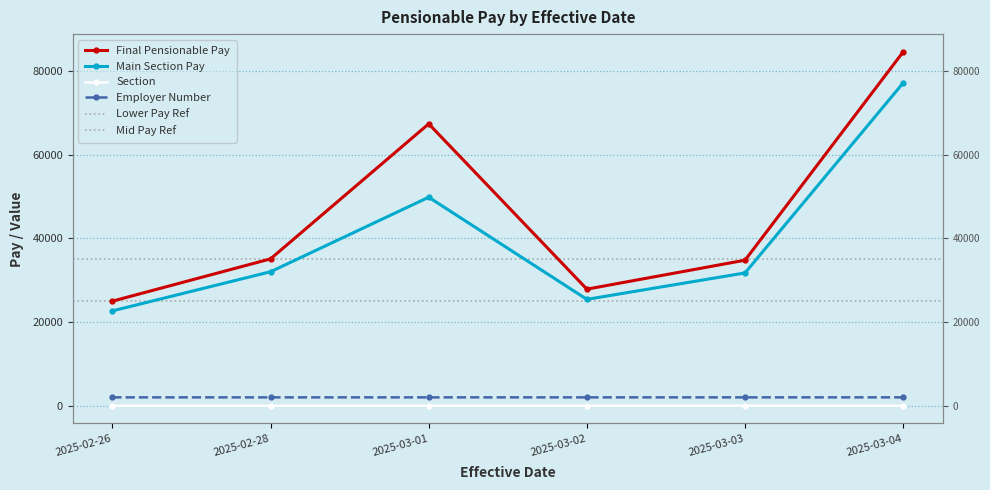

What is the difference between the maximum and minimum values in the Final Pensionable Pay series?

59569.0